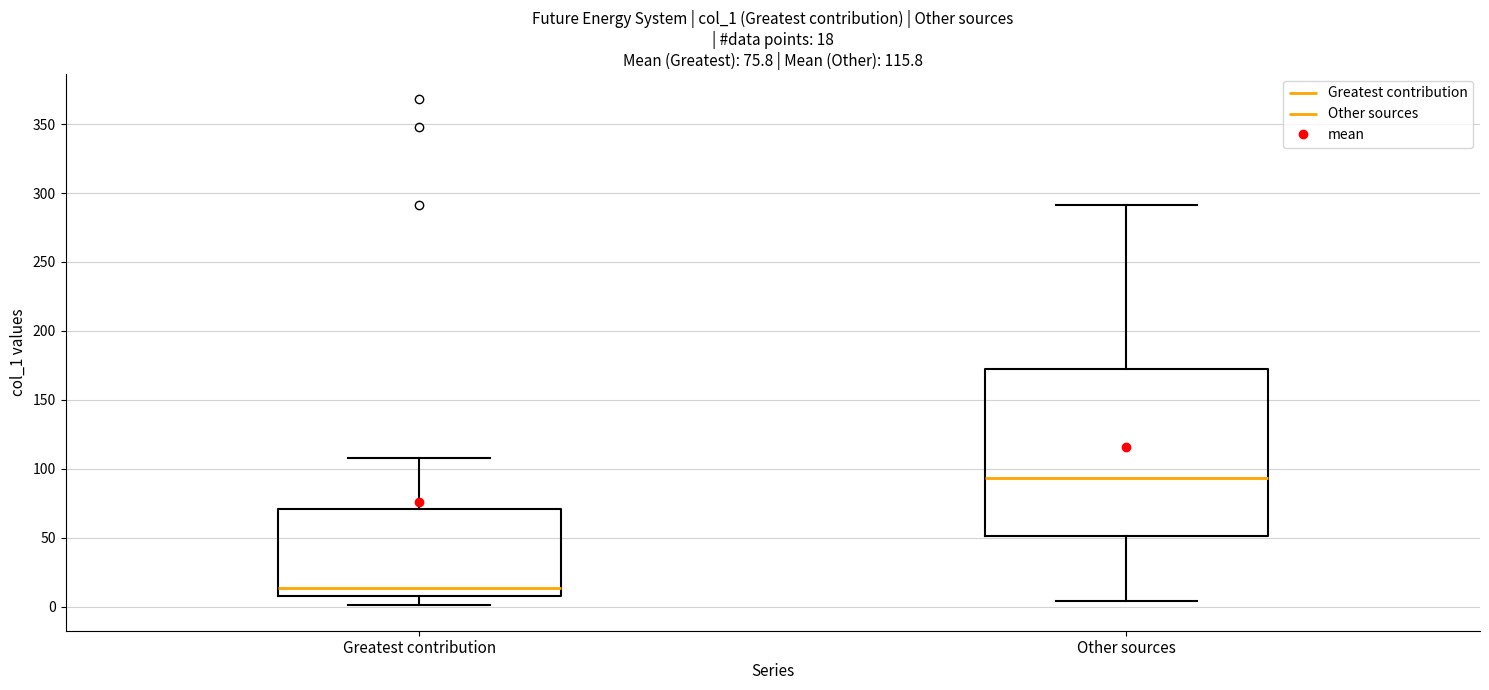

Which box's median line is the lowest?

Greatest contribution